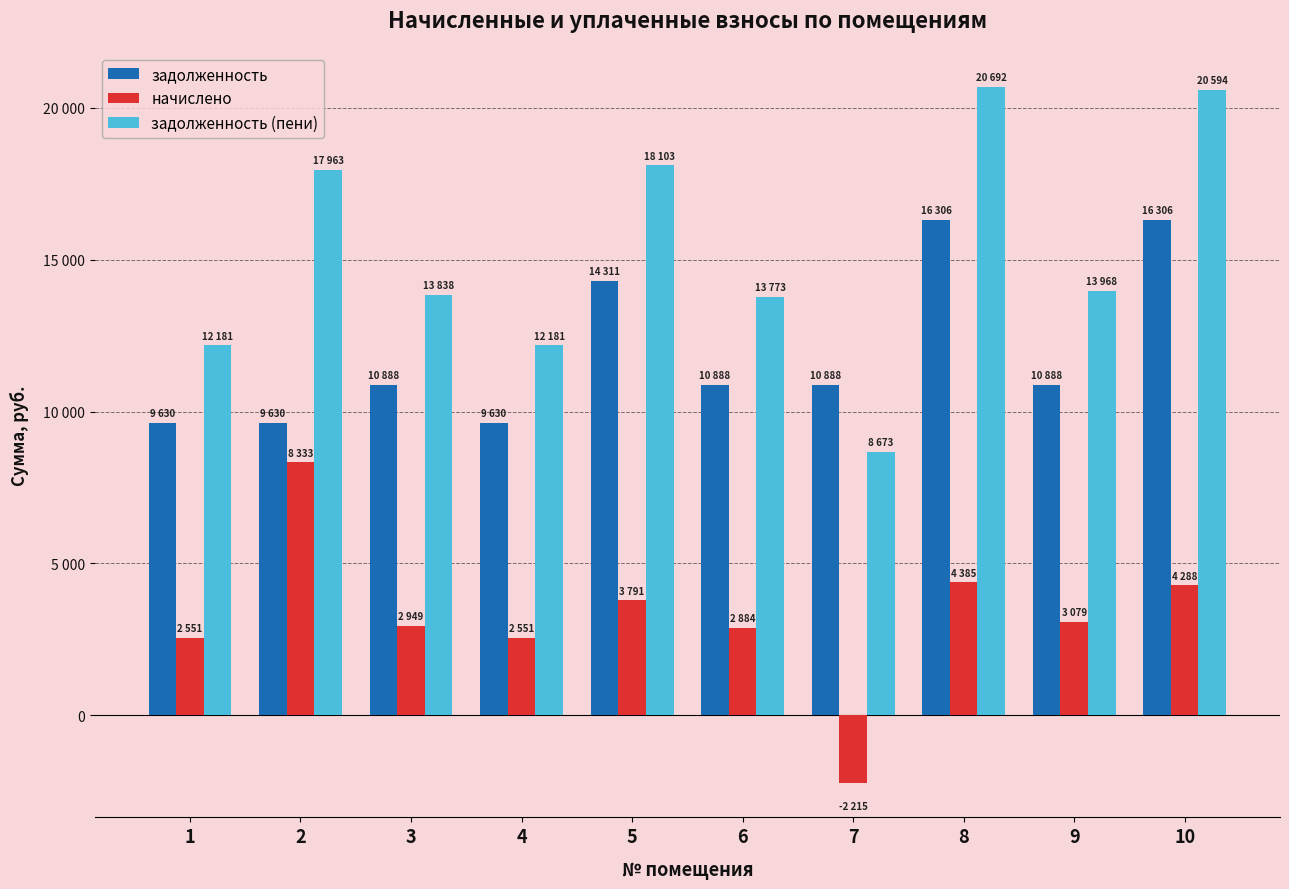

Does the chart contain stacked bars?

No